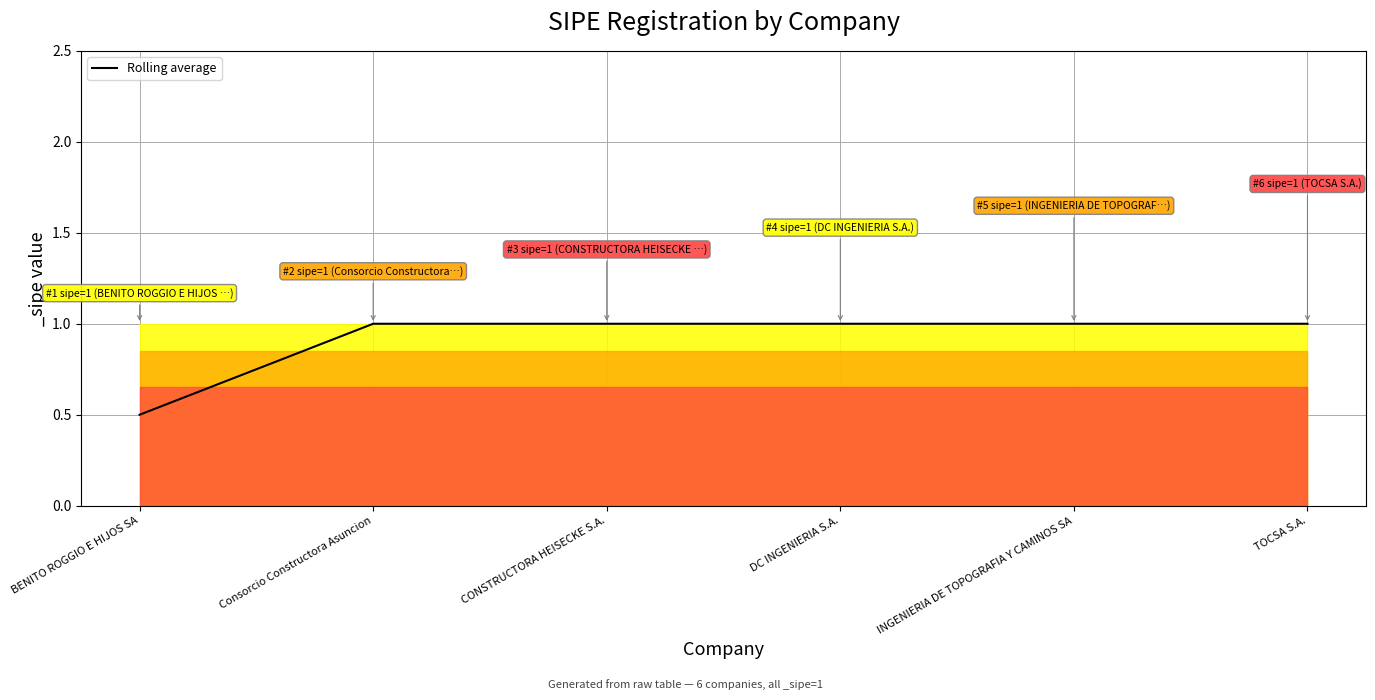

True or false: there are more than 2 points higher than both neighbors.

False